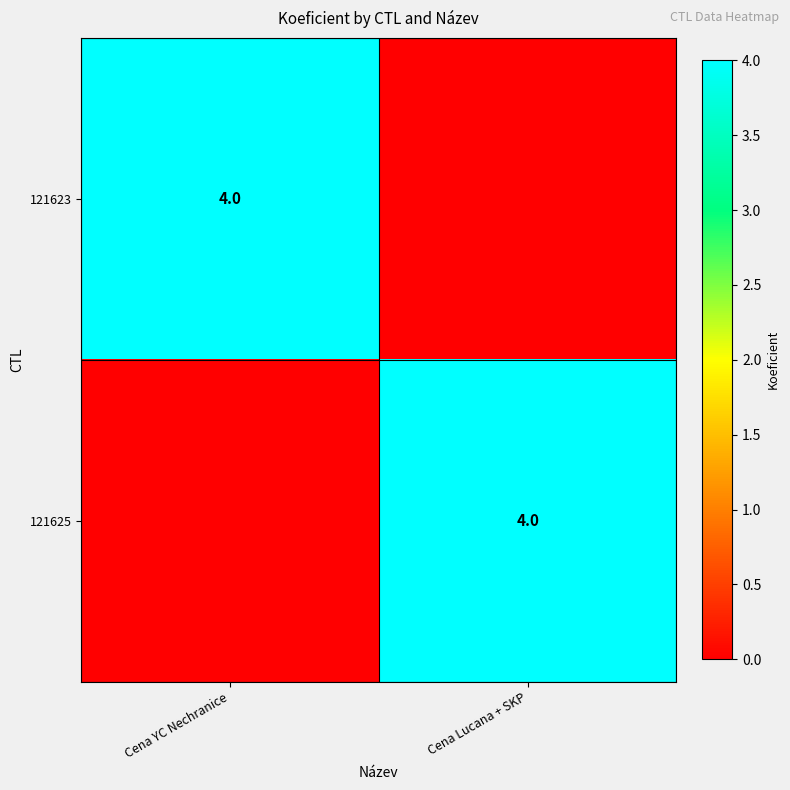

At how many categories does at least one series exceed 0?

2